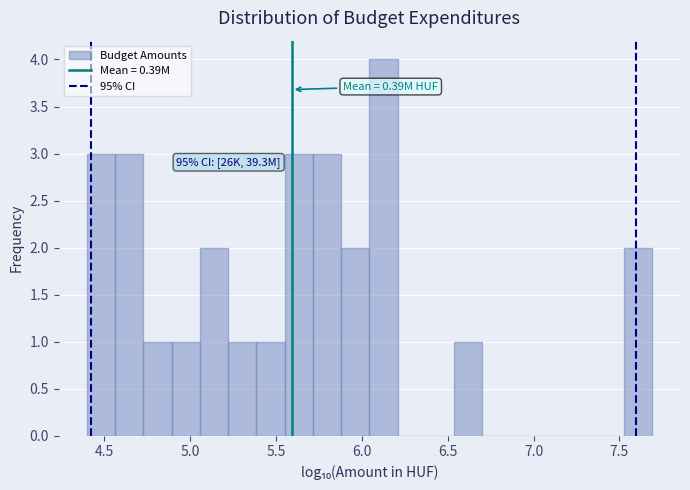

Read against the x-axis, roughly where is the centre of the tallest bar?

6.15